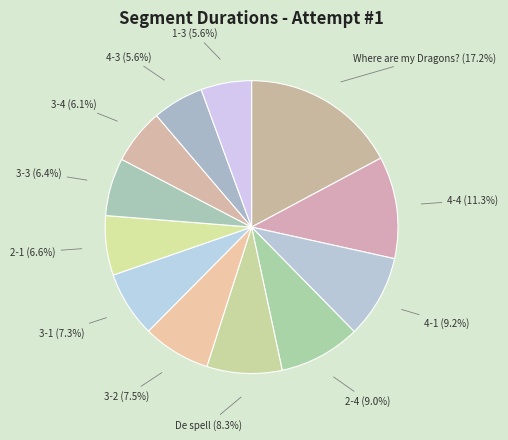

Which has a higher value, 3-3 (6.4%) or Where are my Dragons? (17.2%)?

Where are my Dragons? (17.2%)